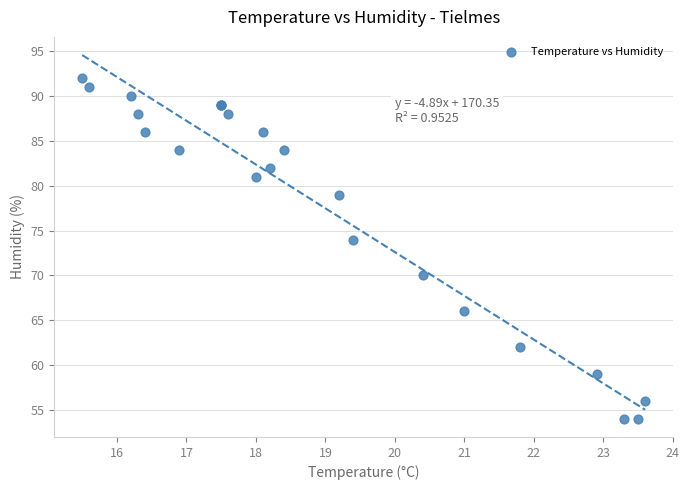

What Y value in the scatter plot is closest to 73?

74